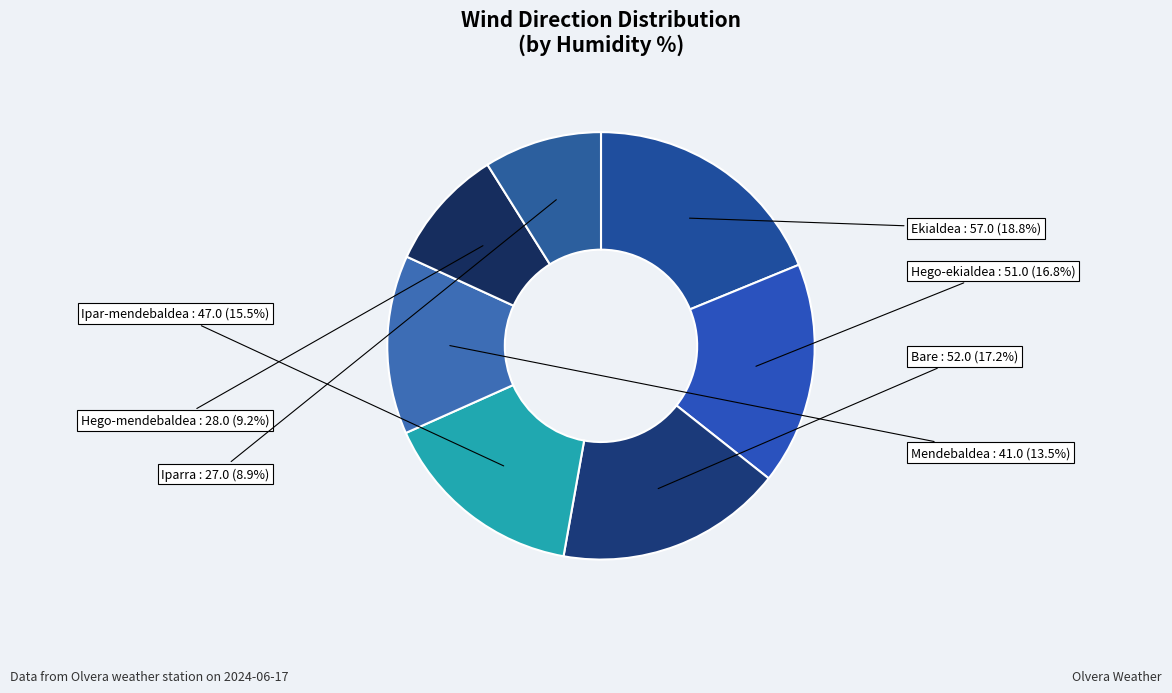

How many slices are in this pie chart?

7